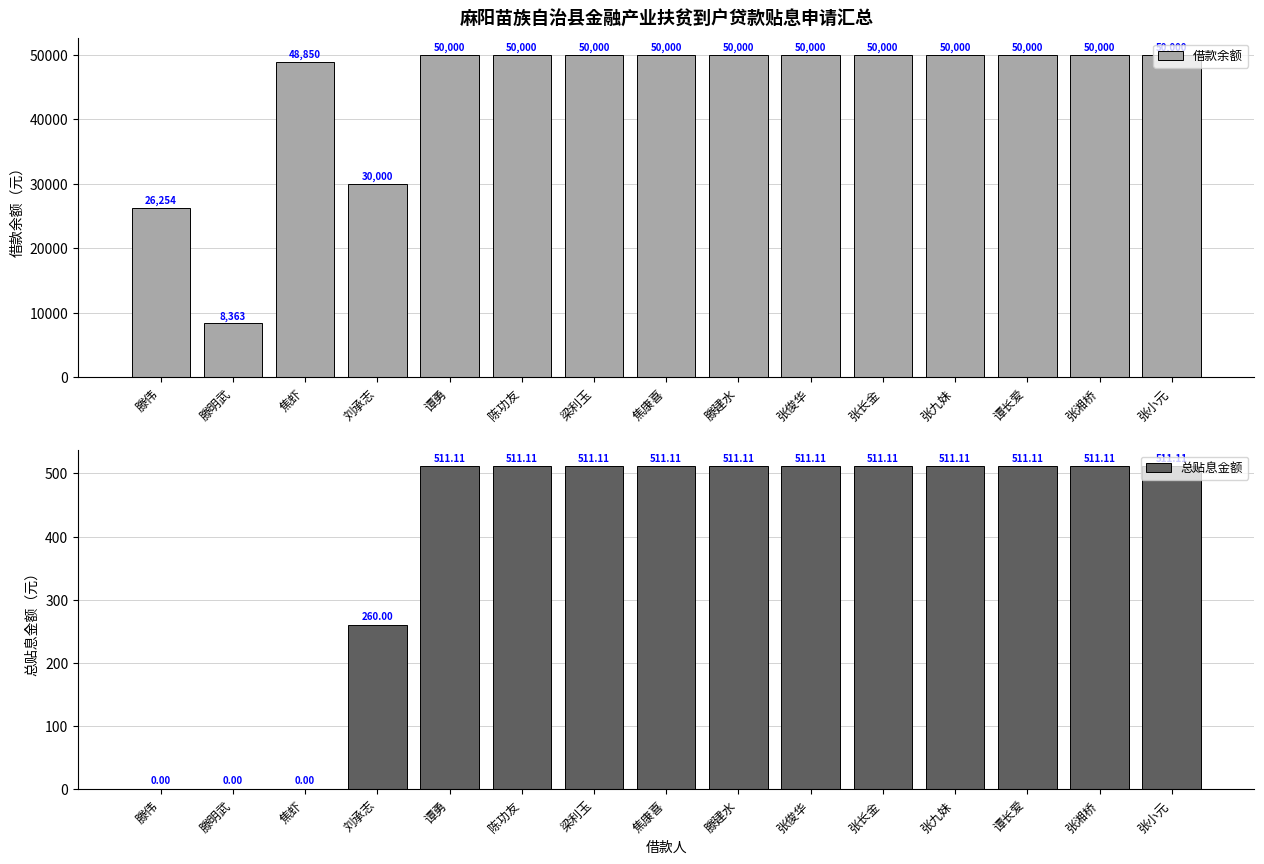

What is the average value of the 总贴息金额 series?

392.1